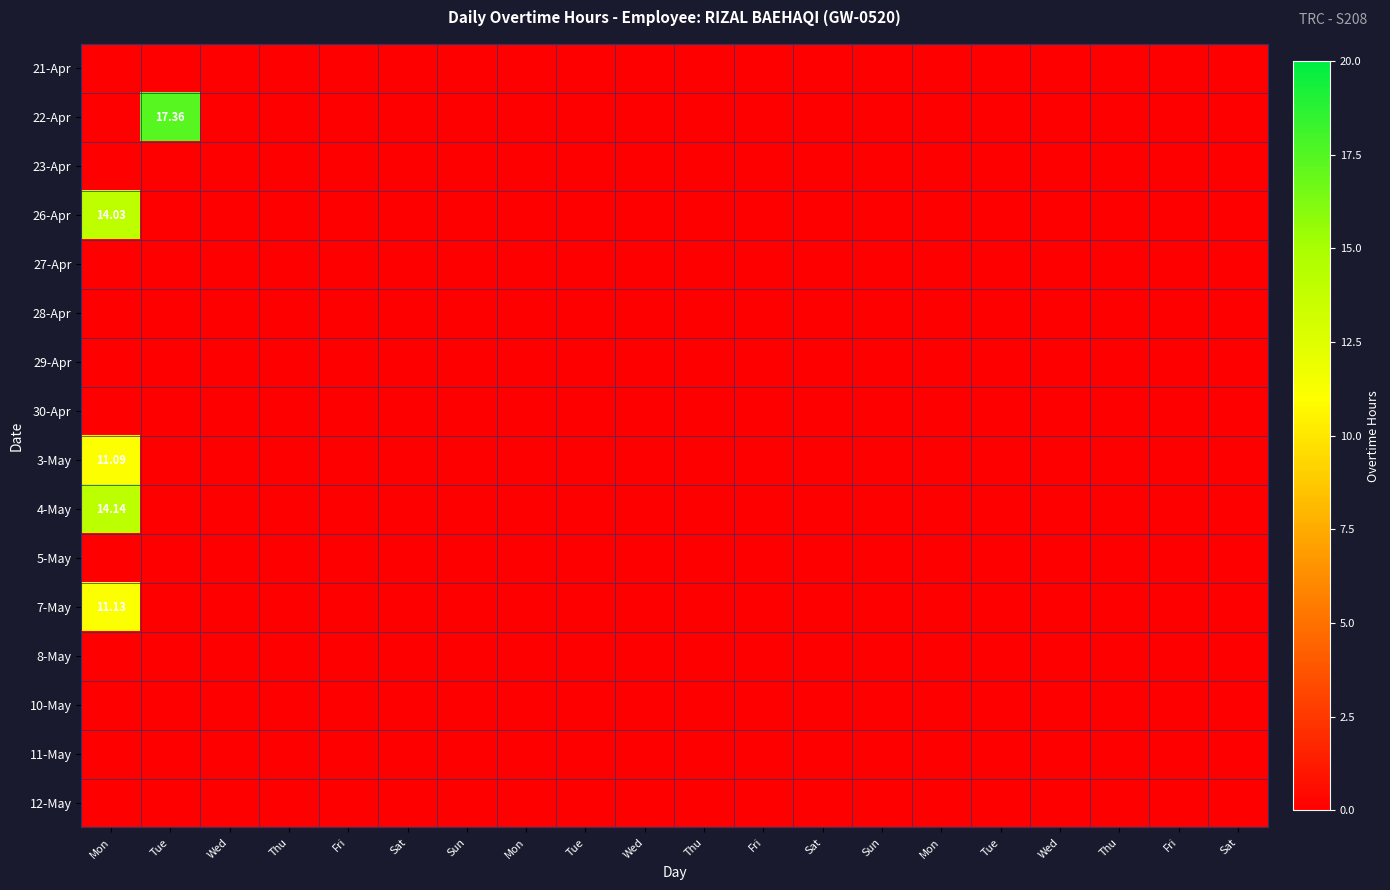

At Wed, list the series in order from smallest to largest.

21-Apr, 22-Apr, 23-Apr, 26-Apr, 27-Apr, 28-Apr, 29-Apr, 30-Apr, 3-May, 4-May, 5-May, 7-May, 8-May, 10-May, 11-May, 12-May